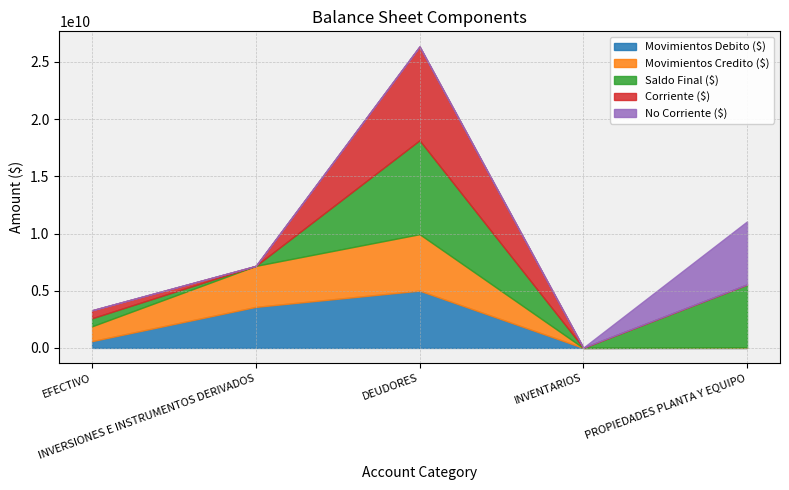

What position from the left is DEUDORES?

3